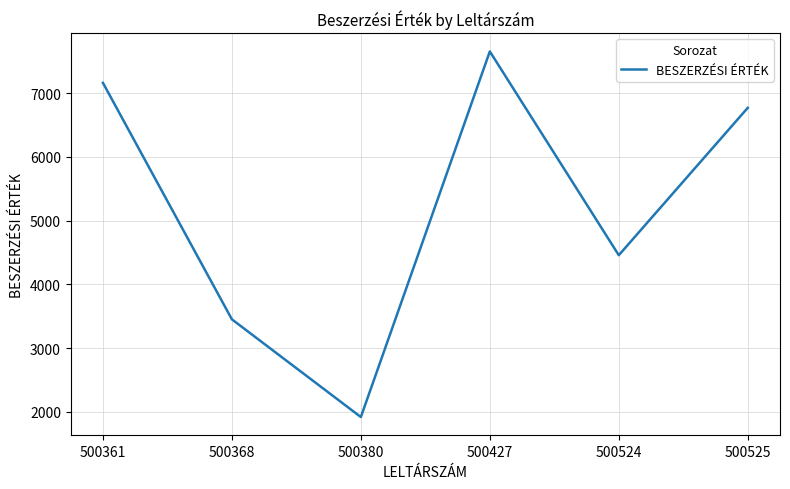

True or false: there are more than 2 points higher than both neighbors.

False